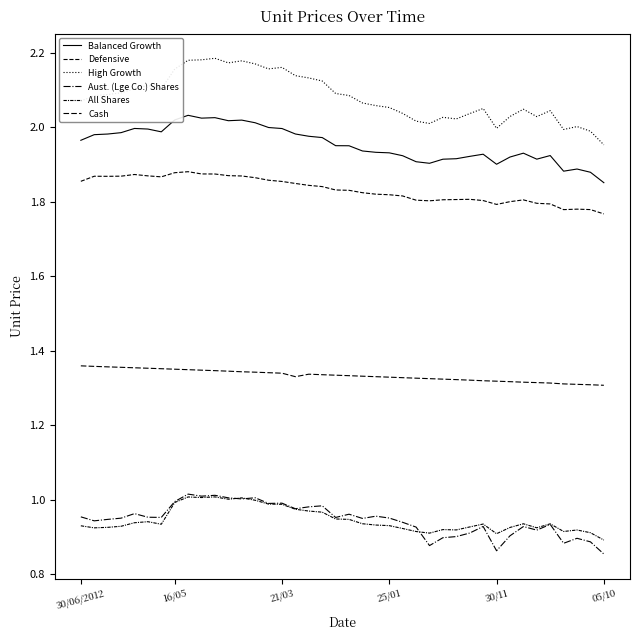

How many lines are shown in the chart?

6